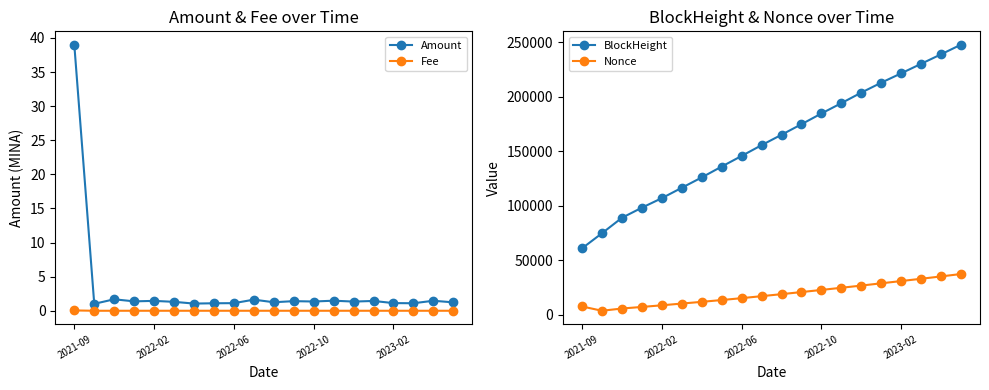

True or false: Fee and Amount intersect in this chart.

False